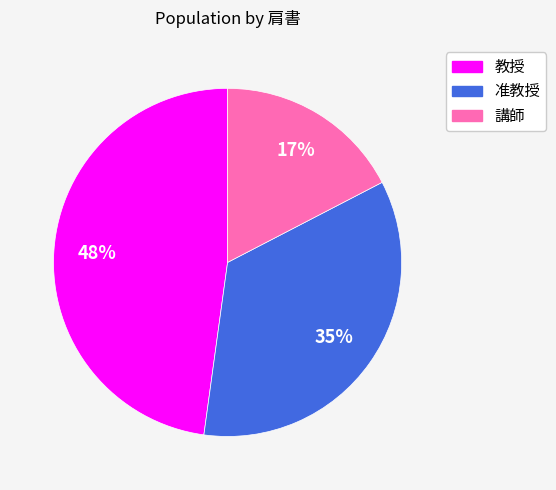

What percentage is the 教授 slice, to the nearest percent?

48%